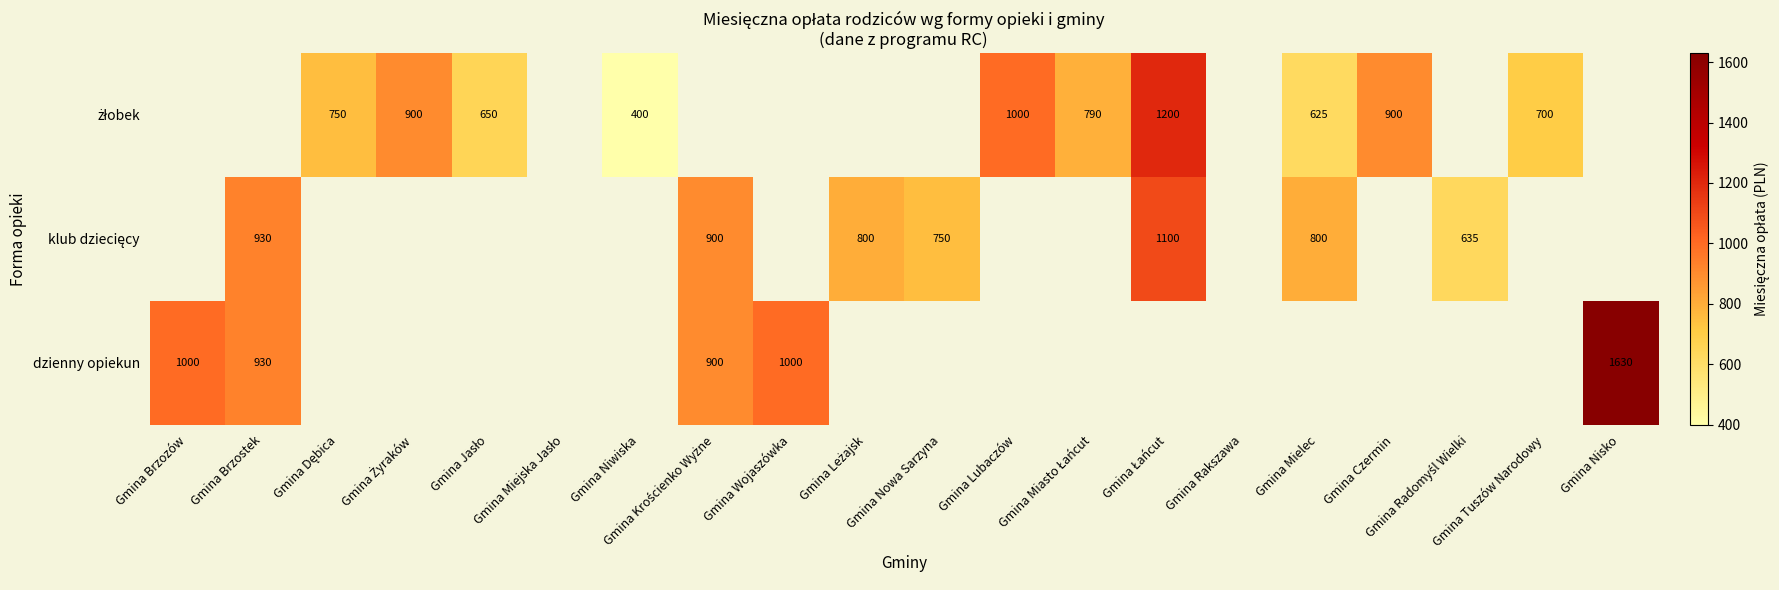

List the series in order of their overall mean, lowest first.

żłobek, klub dziecięcy, dzienny opiekun